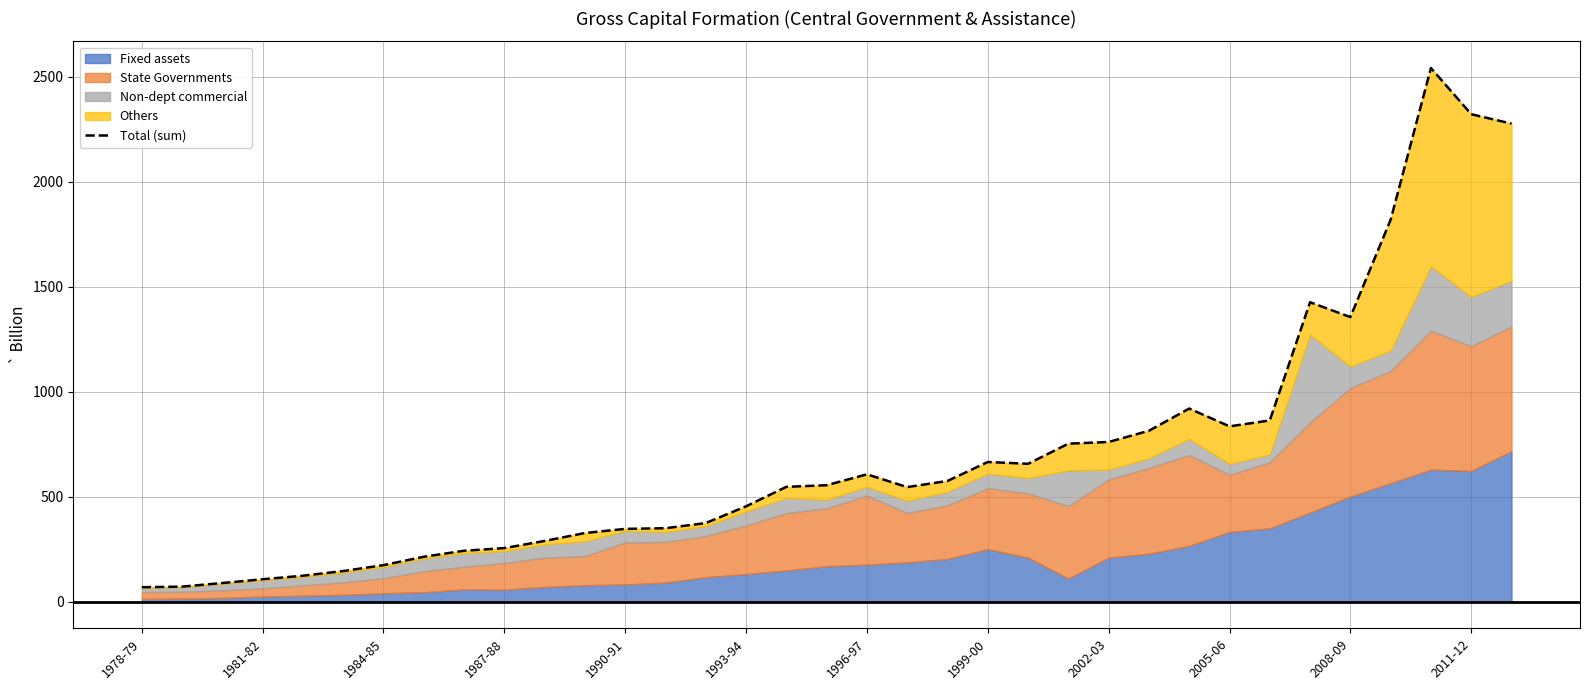

Read the value at 1984-85.

173.8